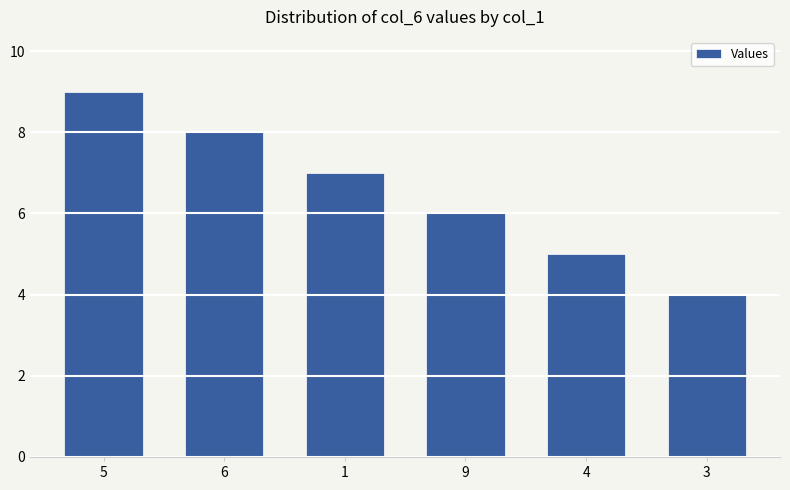

List the labels in order of value, largest first.

5, 6, 1, 9, 4, 3